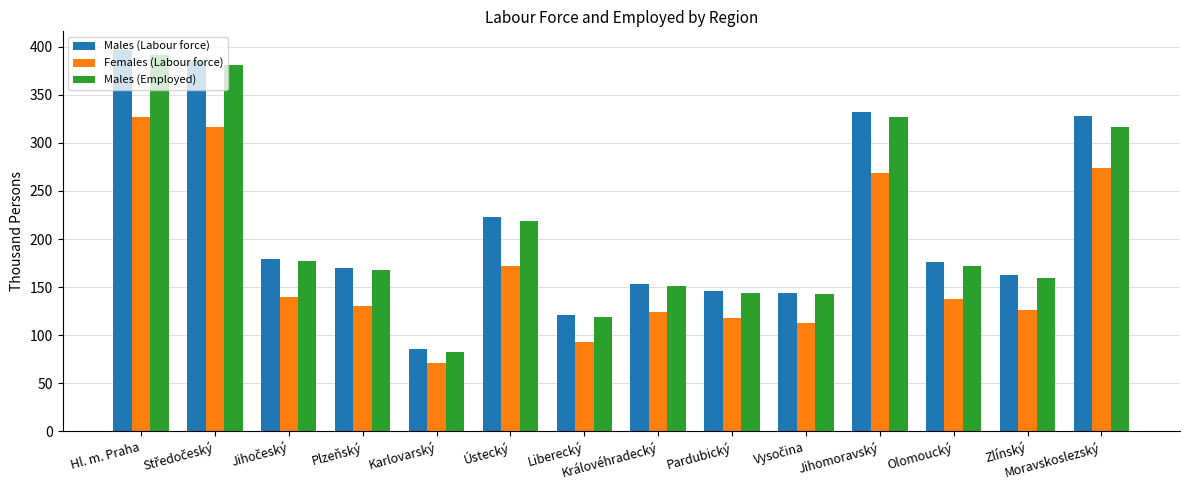

Is the value of Females (Labour force) at Moravskoslezský greater than the value of Males (Employed) at Pardubický?

Yes